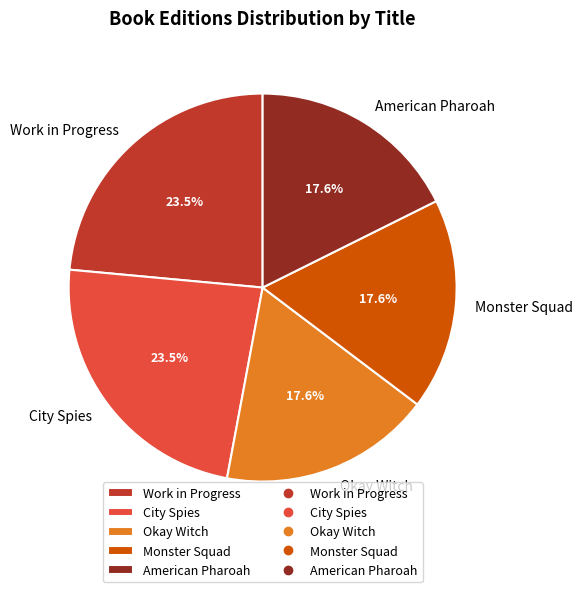

To the nearest percent, what portion does American Pharoah represent?

18%